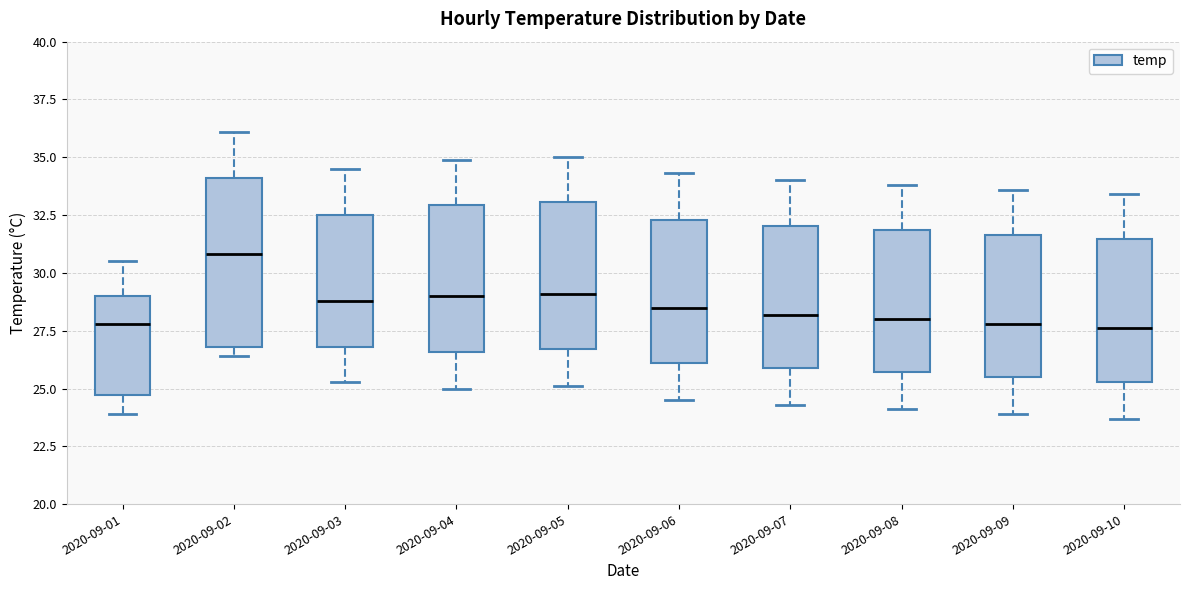

Reading left to right, read every box against the y-axis: the position of its median line, the range the box covers, and the ends of its whiskers. The values are not printed on the chart, so give them approximately, as read against the axis.

2020-09-01: median 28.0, box 24.5 to 29.0, whiskers 24.0 to 30.5
2020-09-02: median 31.0, box 27.0 to 34.0, whiskers 26.5 to 36.0
2020-09-03: median 29.0, box 27.0 to 32.5, whiskers 25.5 to 34.5
2020-09-04: median 29.0, box 26.5 to 33.0, whiskers 25.0 to 35.0
2020-09-05: median 29.0, box 26.5 to 33.0, whiskers 25.0 to 35.0
2020-09-06: median 28.5, box 26.0 to 32.5, whiskers 24.5 to 34.5
2020-09-07: median 28.0, box 26.0 to 32.0, whiskers 24.5 to 34.0
2020-09-08: median 28.0, box 25.5 to 32.0, whiskers 24.0 to 34.0
2020-09-09: median 28.0, box 25.5 to 31.5, whiskers 24.0 to 33.5
2020-09-10: median 27.5, box 25.5 to 31.5, whiskers 23.5 to 33.5